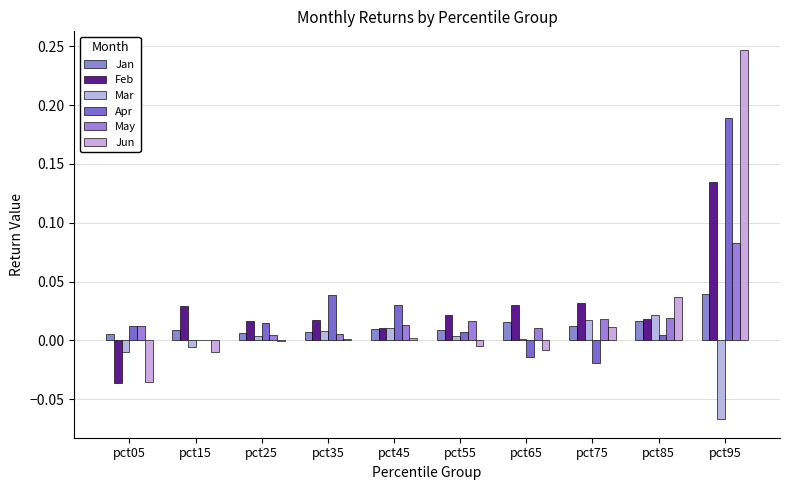

How many series are shown in this chart?

6